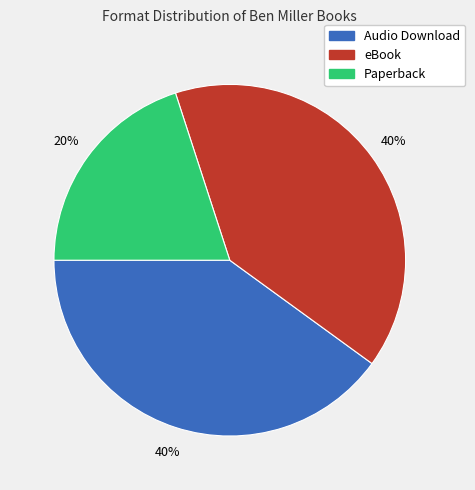

Approximately how many times larger is the value at Paperback compared to eBook?

0.5